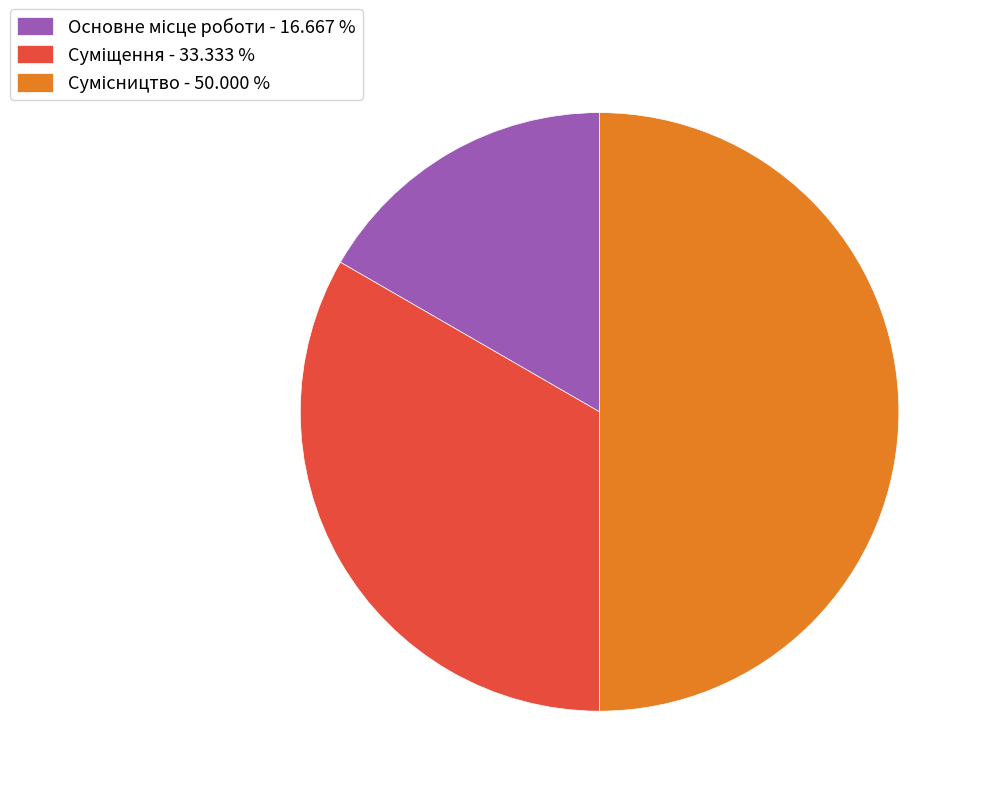

How many slices are in this pie chart?

3